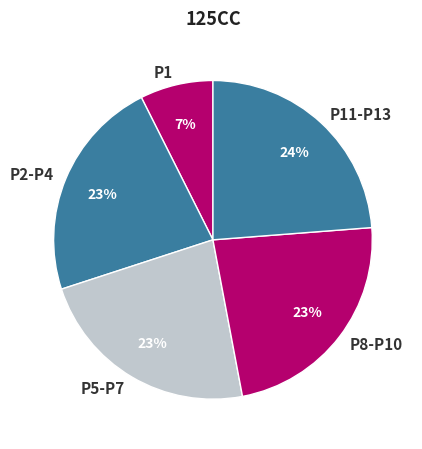

Is it true that P11-P13 is 18% of the pie?

False